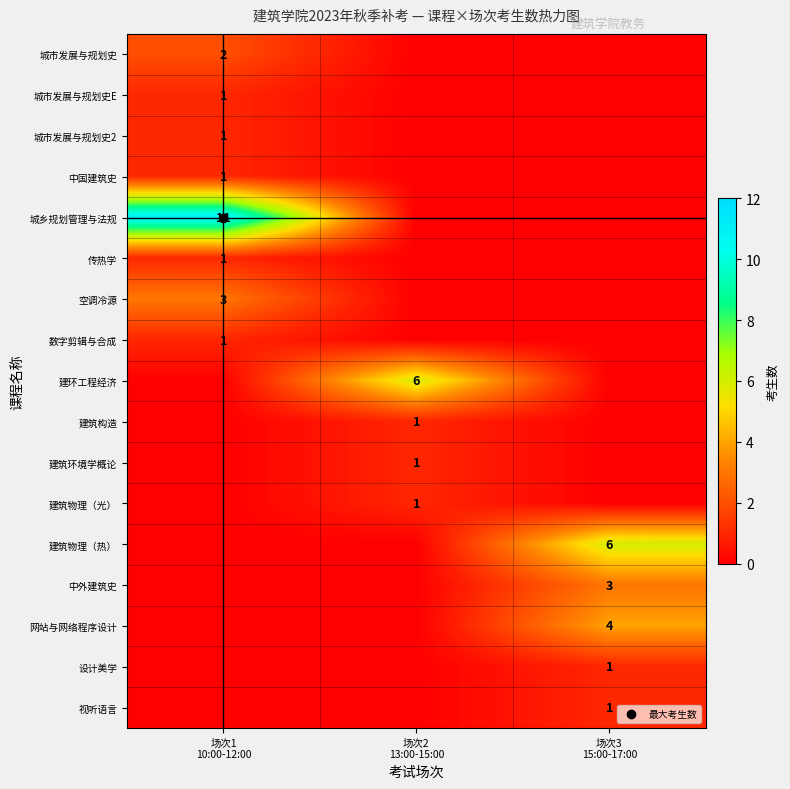

The value of 设计美学 at 场次3 15:00-17:00 is 2. True or false?

False